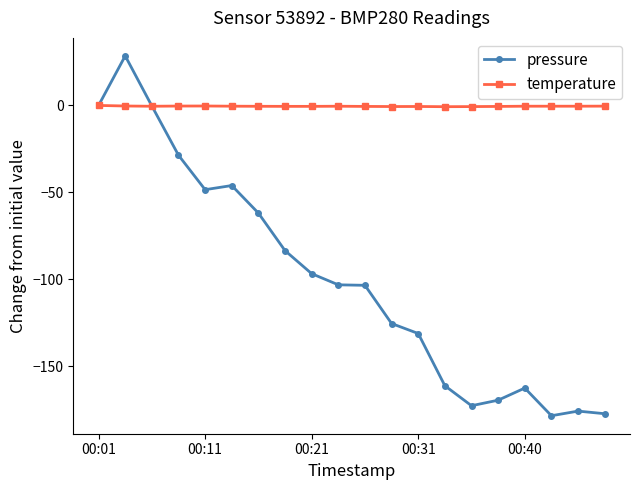

True or false: temperature has more than 0 interior local peaks.

True